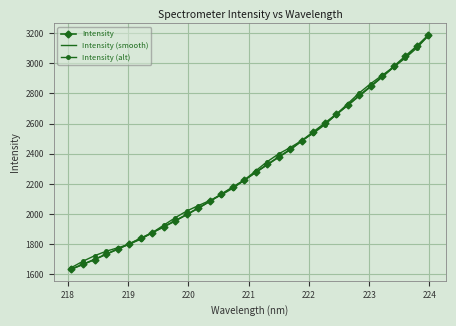

Reading left to right, extract all data points from this chart.

Intensity: 1635.8	1667.5	1699.3	1734.4	1768.0	1802.5	1839.3	1877.1	1916.3	1956.0	1997.7	2040.0	2085.2	2132.1	2179.0	2226.0	2277.9	2329.2	2379.8	2428.9	2487.1	2544.5	2602.6	2662.8	2723.9	2786.8	2848.8	2912.8	2979.1	3047.2	3113.6	3186.7
Intensity (smooth): 1635.9	1667.5	1699.2	1734.2	1767.7	1802.1	1838.8	1876.5	1915.6	1955.2	1996.7	2038.8	2083.9	2130.7	2177.5	2224.3	2276.1	2327.2	2377.6	2426.6	2484.7	2541.9	2599.8	2659.8	2720.8	2783.4	2845.2	2909.1	2975.1	3043.1	3109.2	3182.1
Intensity (alt): 1646.0	1688.3	1724.1	1754.1	1776.5	1800.4	1833.3	1876.4	1926.6	1976.2	2020.5	2056.5	2090.0	2126.9	2171.3	2224.6	2287.7	2348.1	2400.0	2441.6	2487.9	2535.9	2592.7	2660.3	2732.7	2803.8	2865.6	2921.1	2975.2	3034.9	3101.3	3182.7